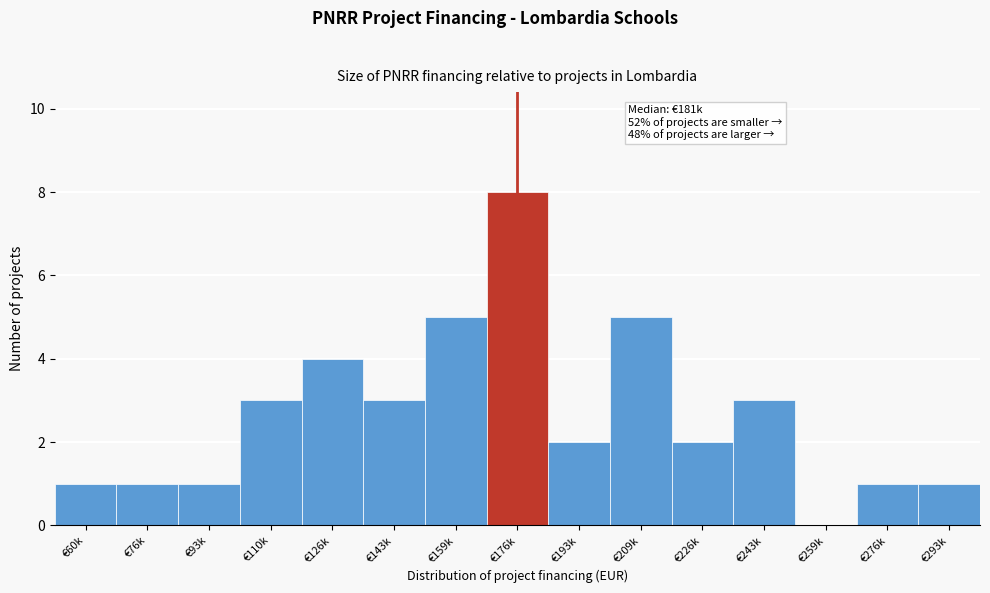

Which has a higher value, €110k or €76k?

€110k